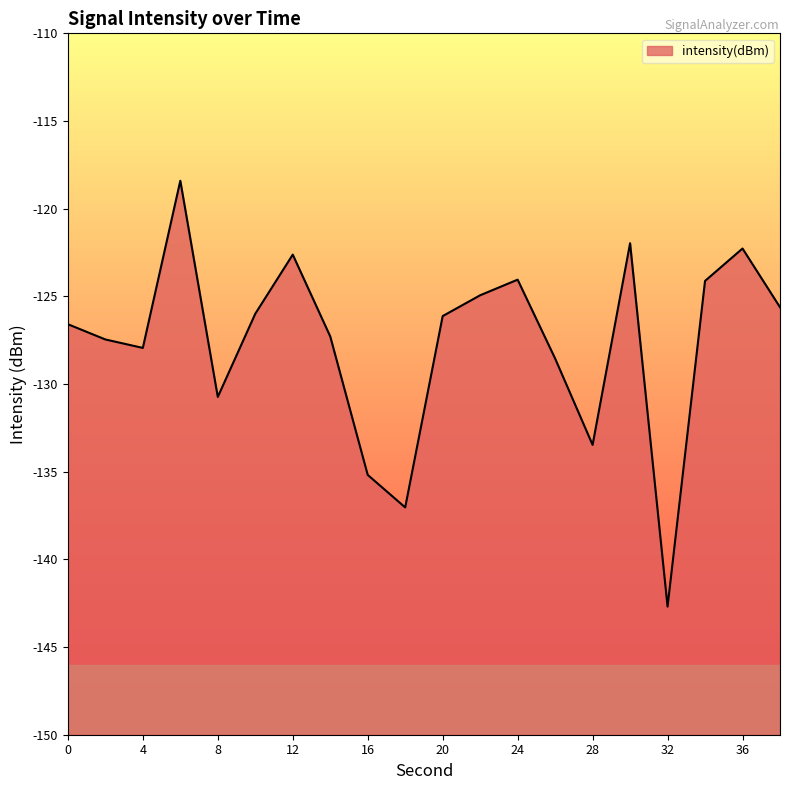

What is the minimum value shown in the chart?

-142.7